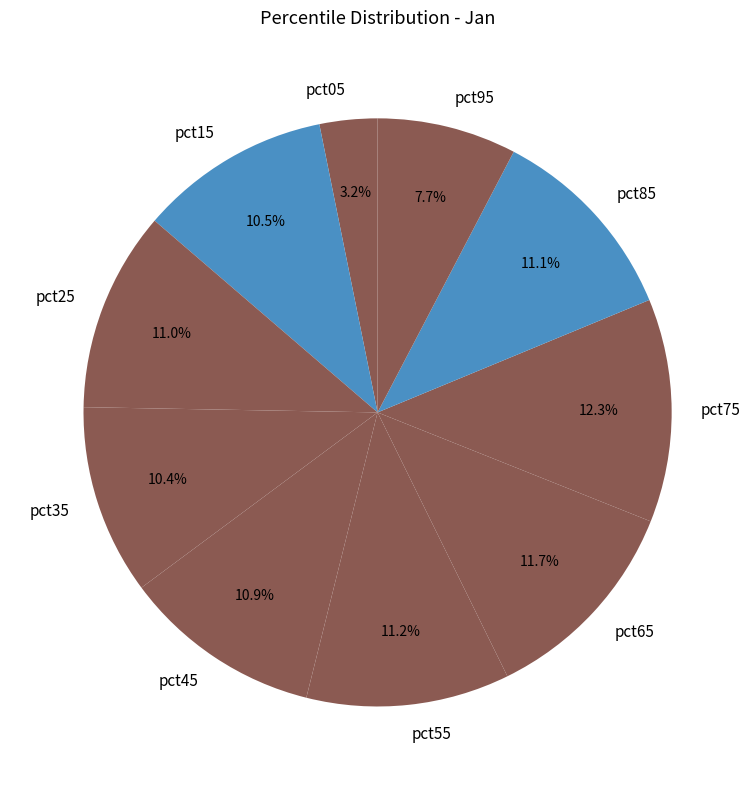

Does any single category account for the majority?

No